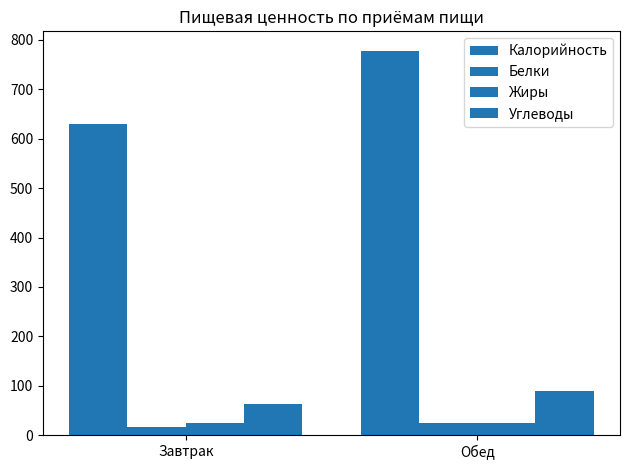

Does the chart contain any negative values?

No